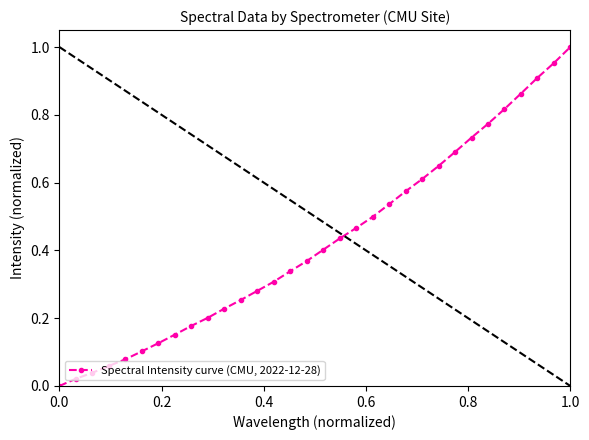

True or false: there are more than 2 points higher than both neighbors.

False